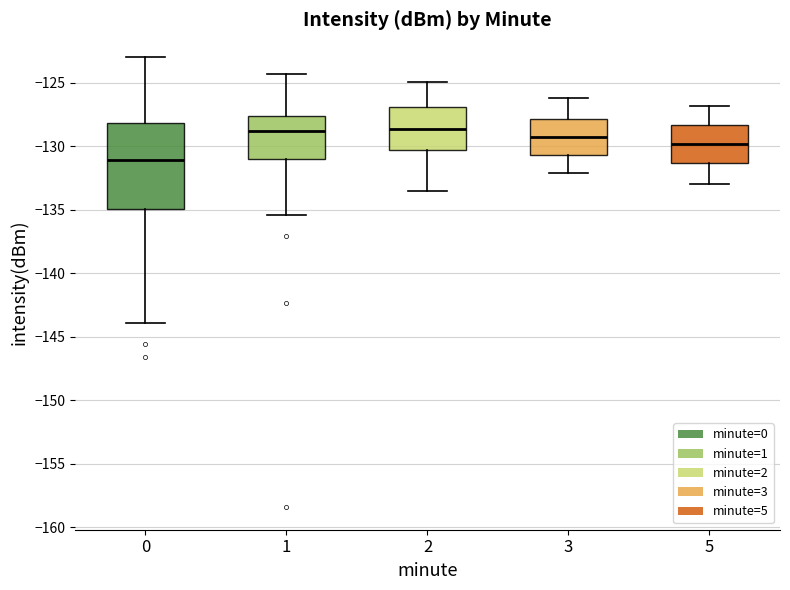

Where is the upper edge of the box at x = 2 on the y-axis? The values are not printed on the chart, so give them approximately, as read against the axis.

-127.0